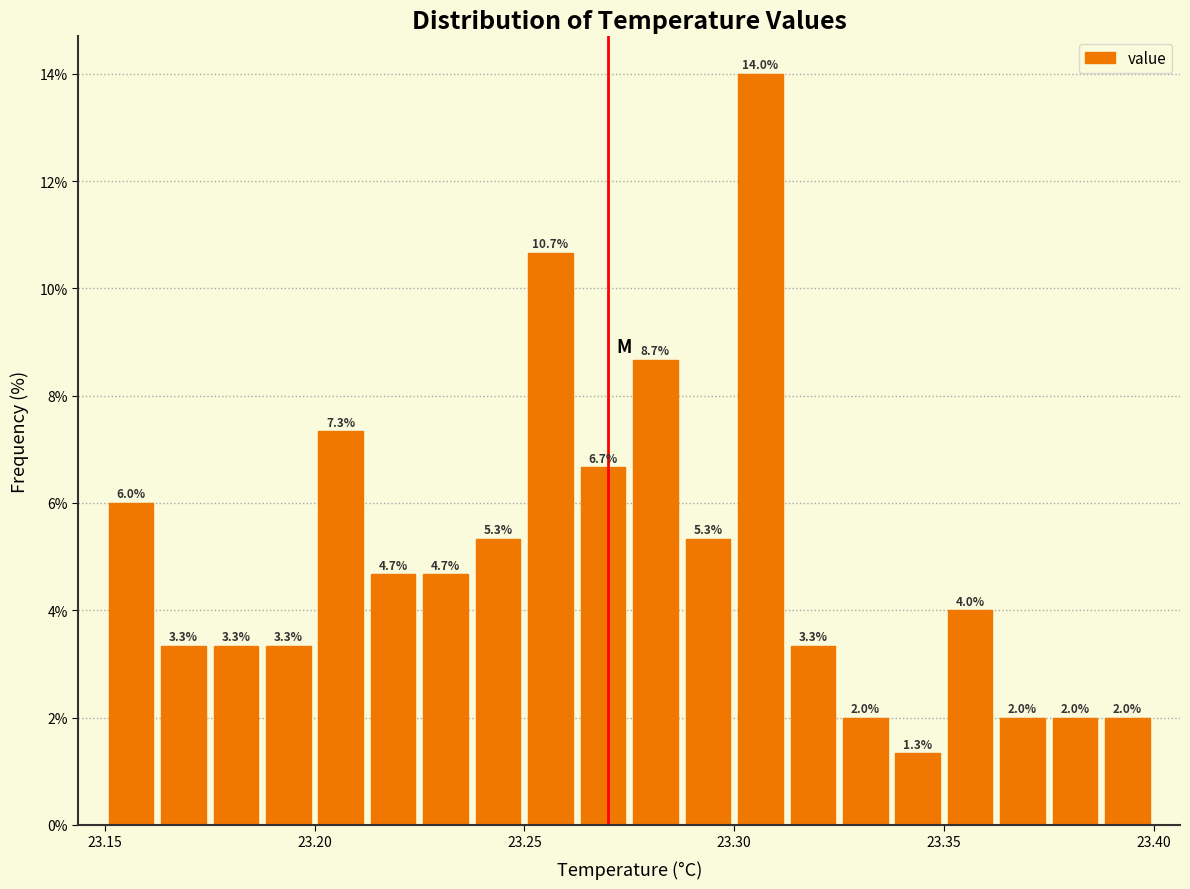

Around what value on the x-axis is the tallest bar? Give the approximate position of its centre, as read against the axis.

23.305